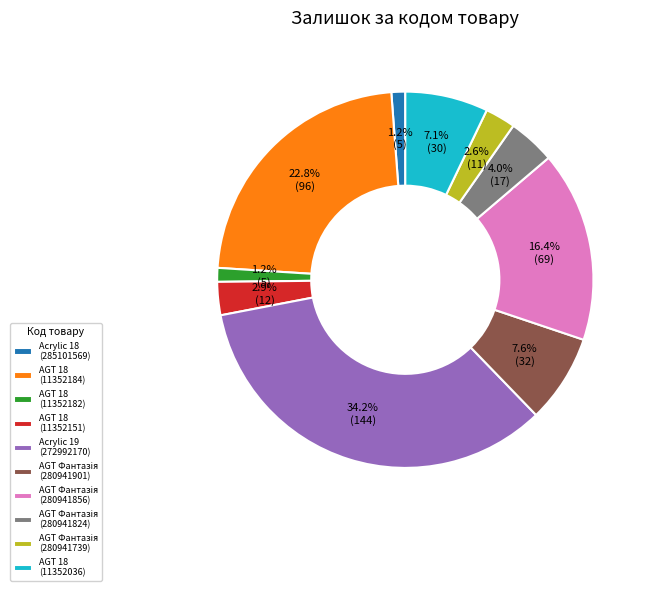

How many slices are in this pie chart?

10